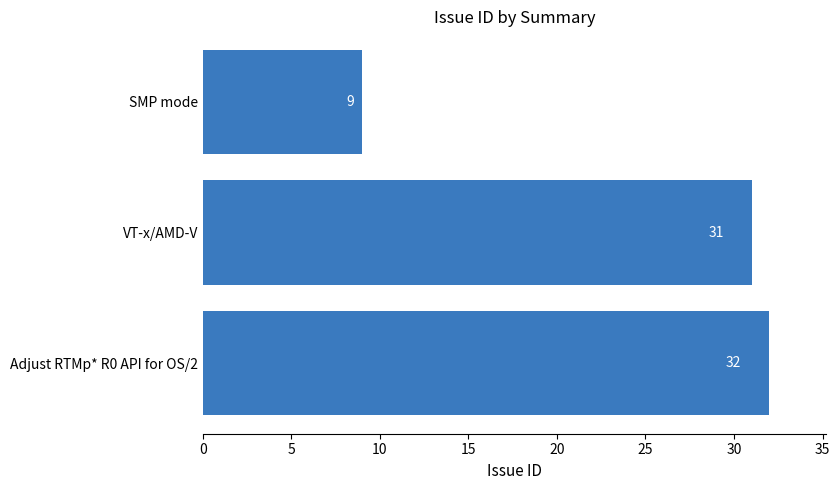

Rank the categories by value from highest to lowest.

Adjust RTMp* R0 API for OS/2, VT-x/AMD-V, SMP mode